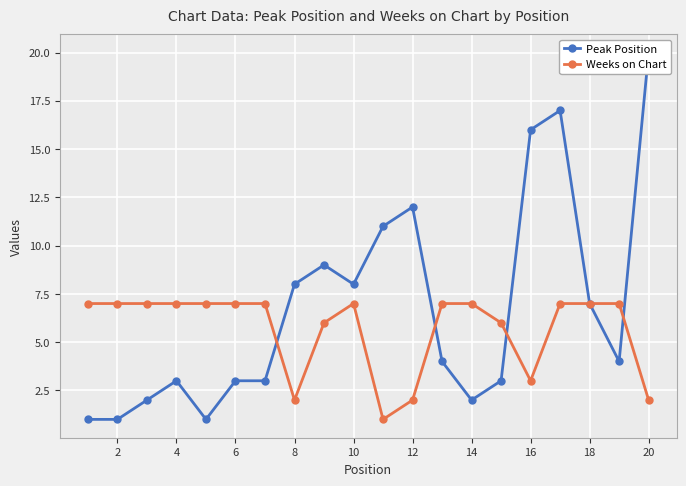

Where is Weeks on Chart nearest to the value 4?

16